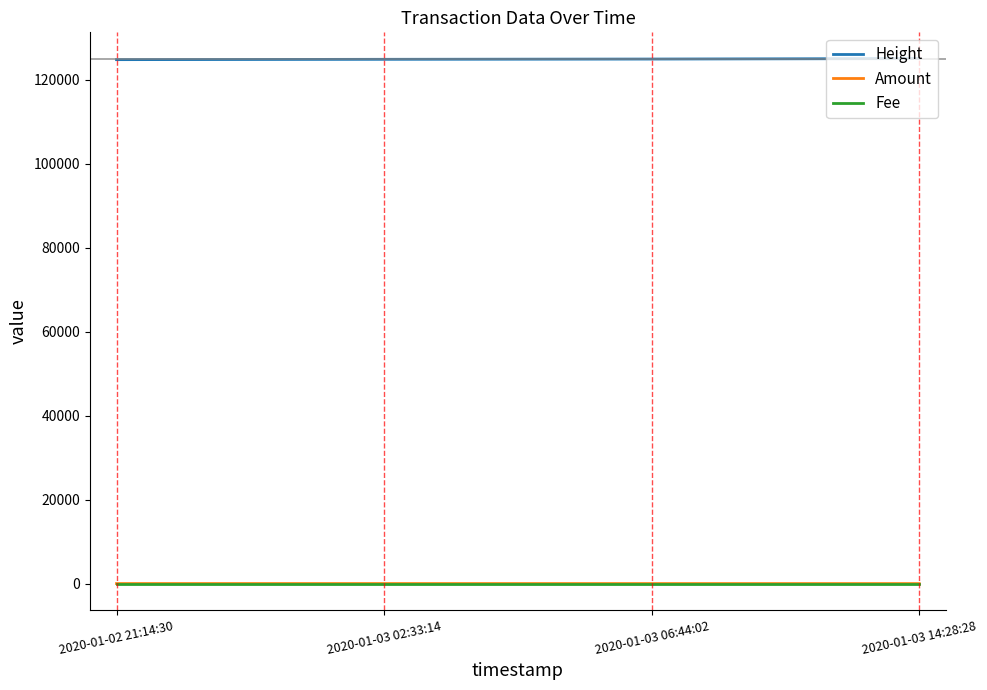

What position from the left is 2020-01-03 06:44:02?

3